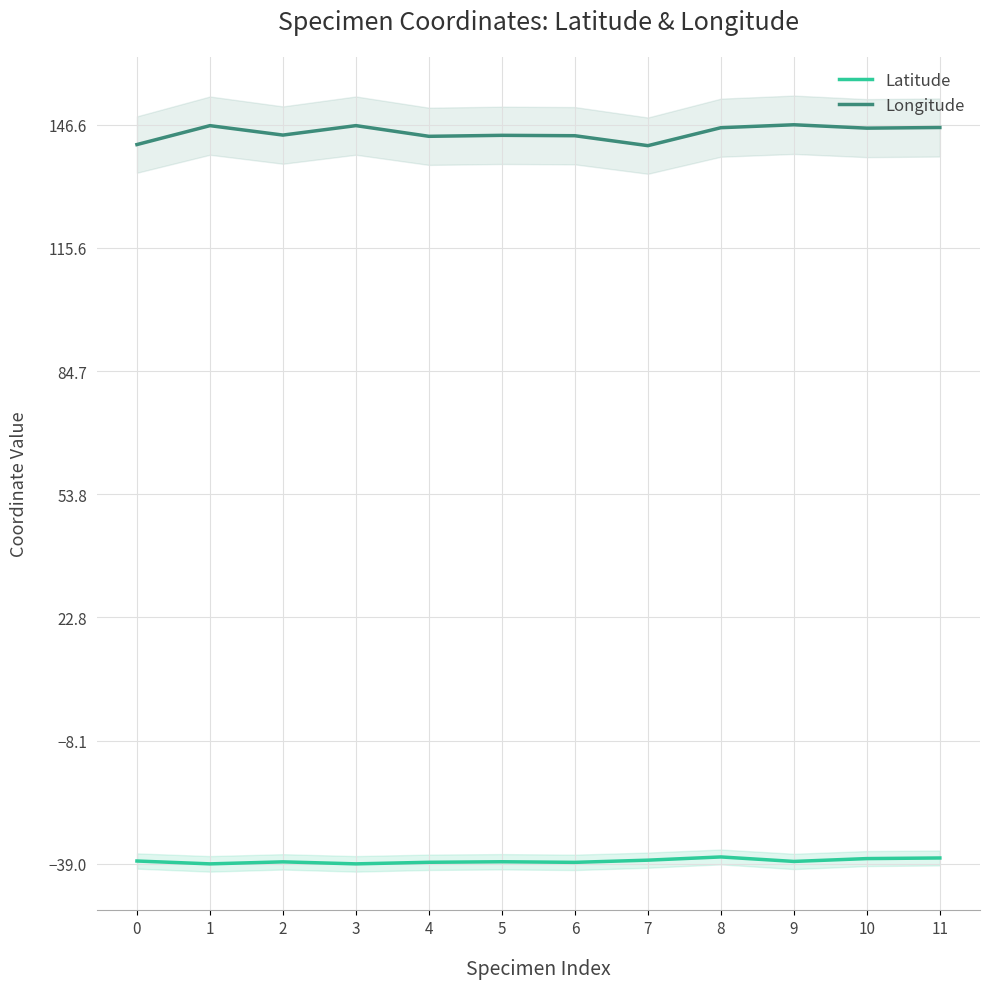

What is the total value across all series at 0?

103.3